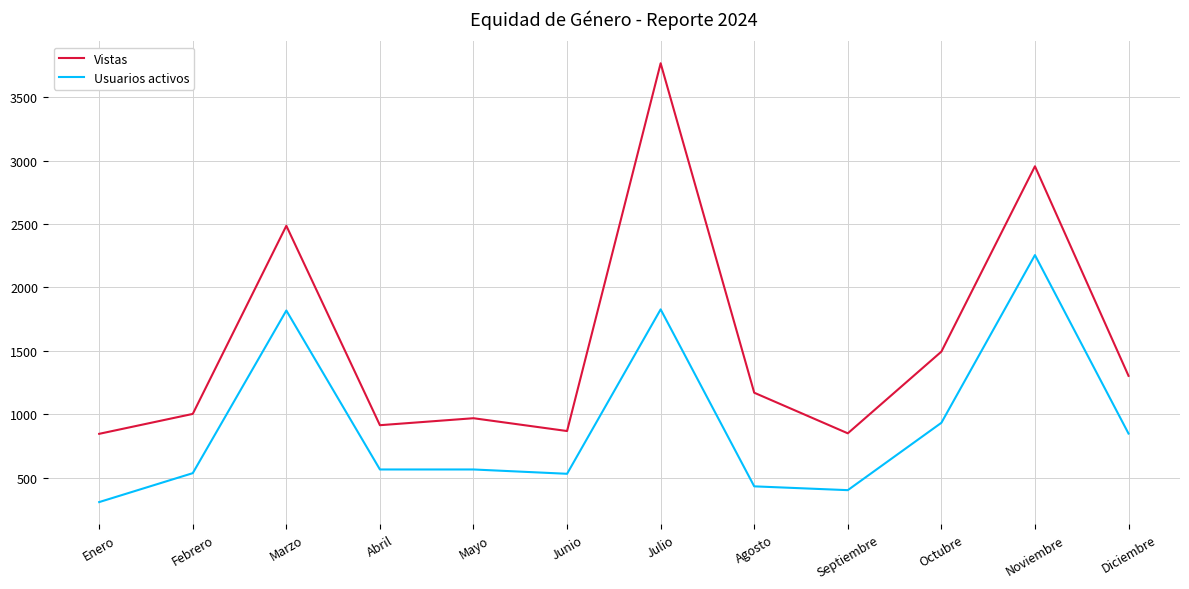

At which label is Vistas closest to 2306?

Marzo